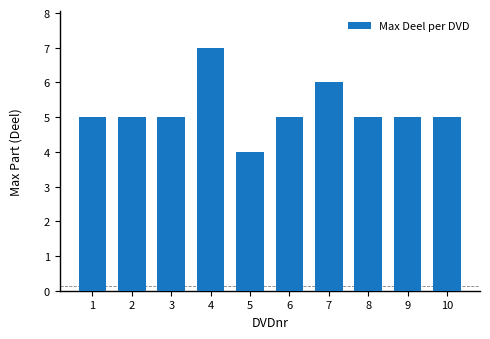

How many data points does each series have?

10